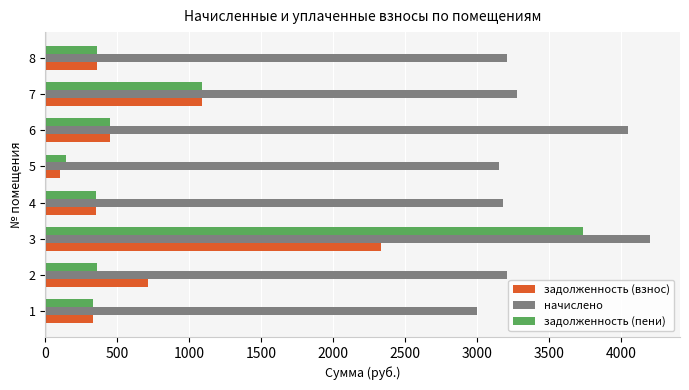

Which series has the largest range (max minus min)?

задолженность (пени)